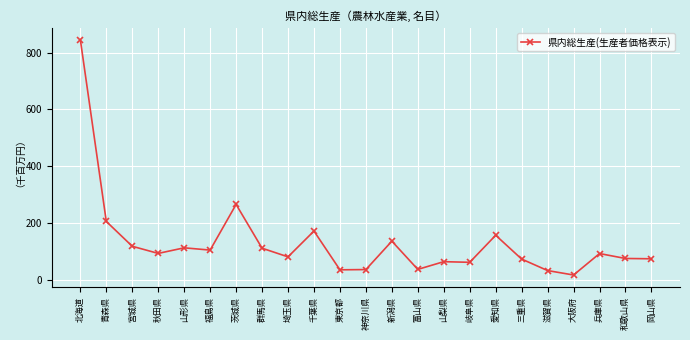

What is the change in value from 秋田県 to 山梨県?

-29107